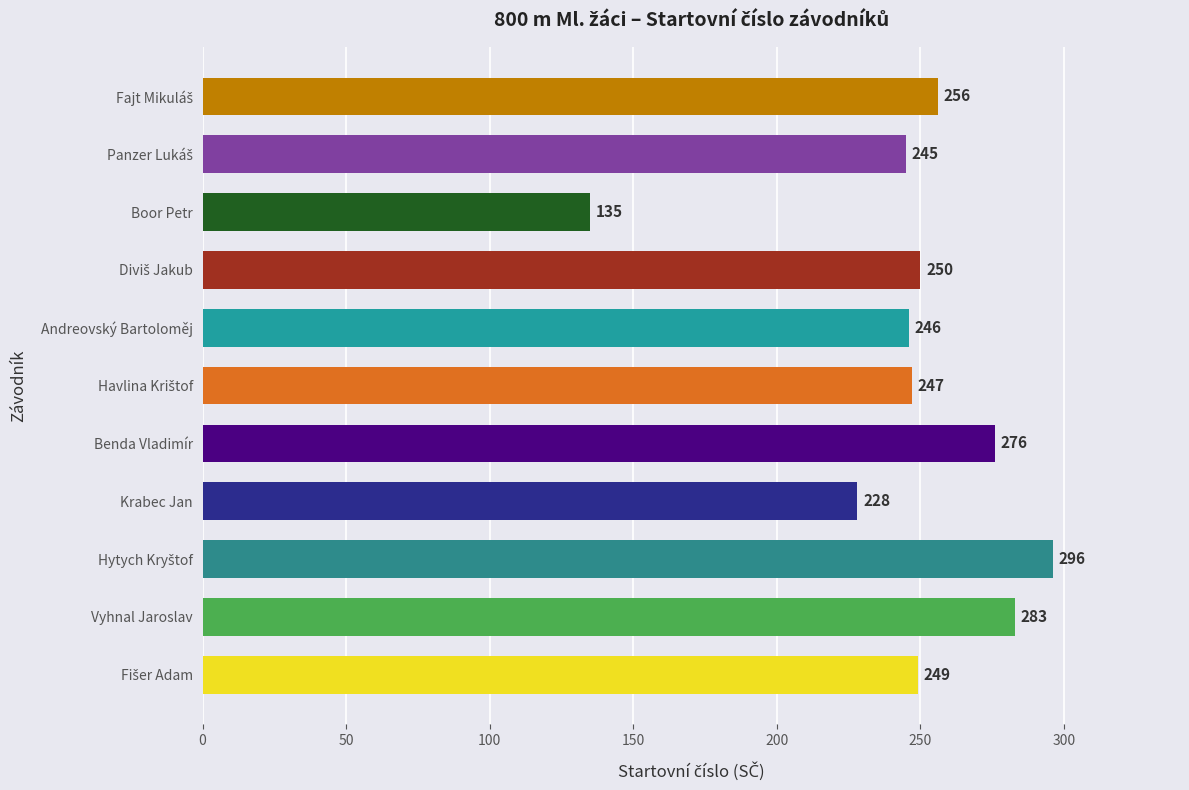

Reading bottom to top, what are all the values shown in this chart?

249	283	296	228	276	247	246	250	135	245	256